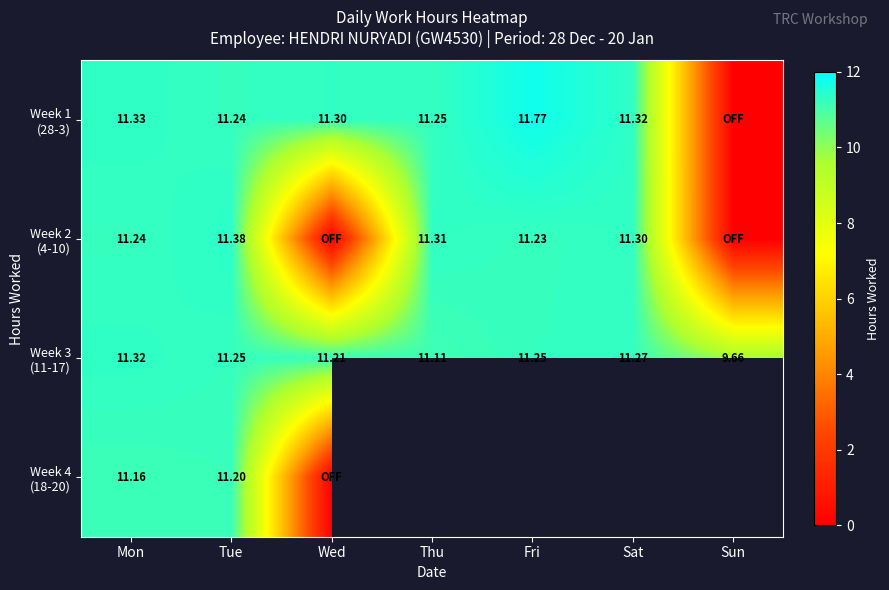

What is the spread (max minus min) of values at Fri?

0.5